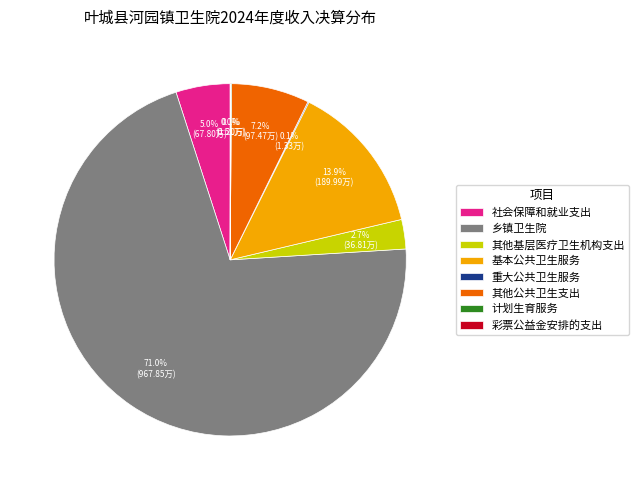

What percentage do 社会保障和就业支出 and 其他基层医疗卫生机构支出 together represent?

7.7%